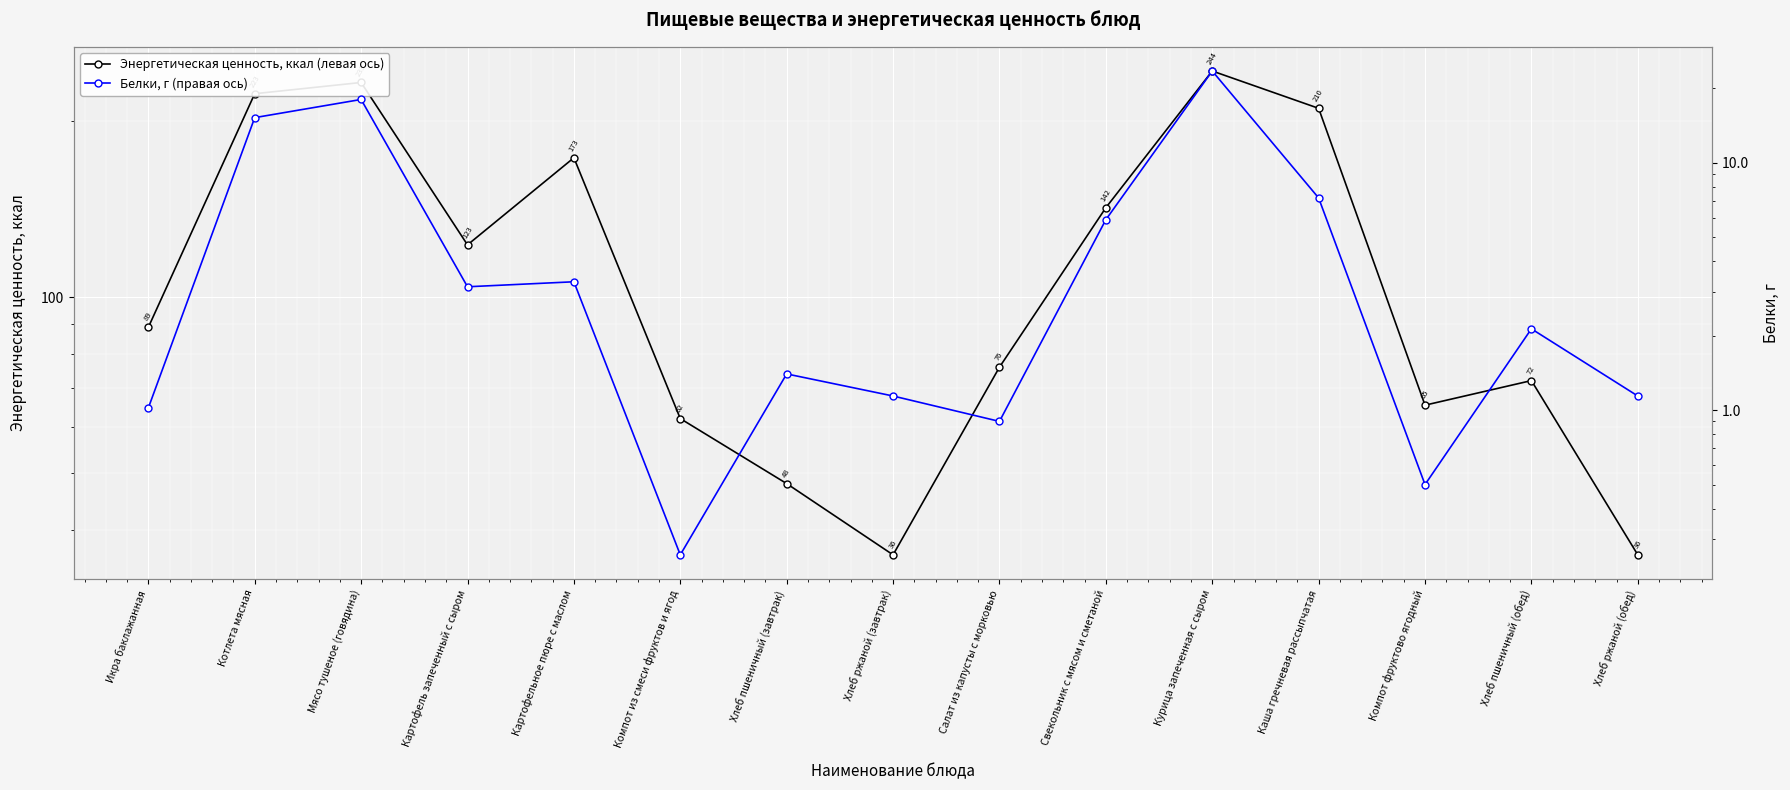

What is the difference between the Белки, г (правая ось) values at Икра баклажанная and Хлеб ржаной (завтрак)?

0.1